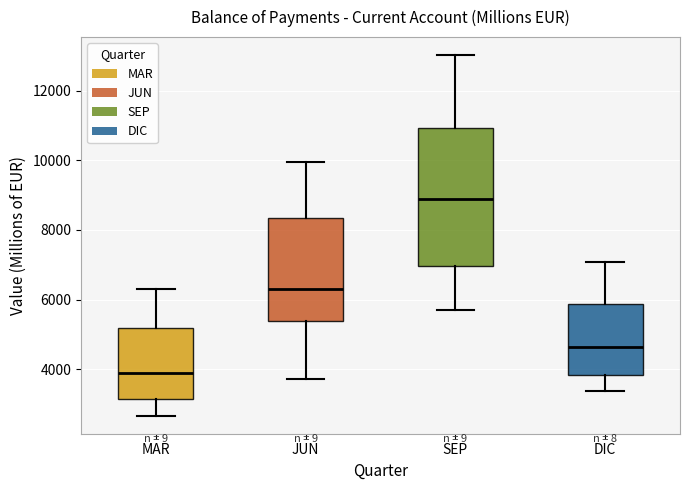

Reading left to right, transcribe this box plot: for each box, give where its median line is, the range the box spans, and where its two whiskers end, as read against the y-axis. The values are not printed on the chart, so give them approximately, as read against the axis.

MAR: median 4000, box 3200 to 5200, whiskers 2600 to 6200
JUN: median 6400, box 5400 to 8400, whiskers 3800 to 10000
SEP: median 9000, box 7000 to 11000, whiskers 5800 to 13000
DIC: median 4600, box 3800 to 5800, whiskers 3400 to 7000